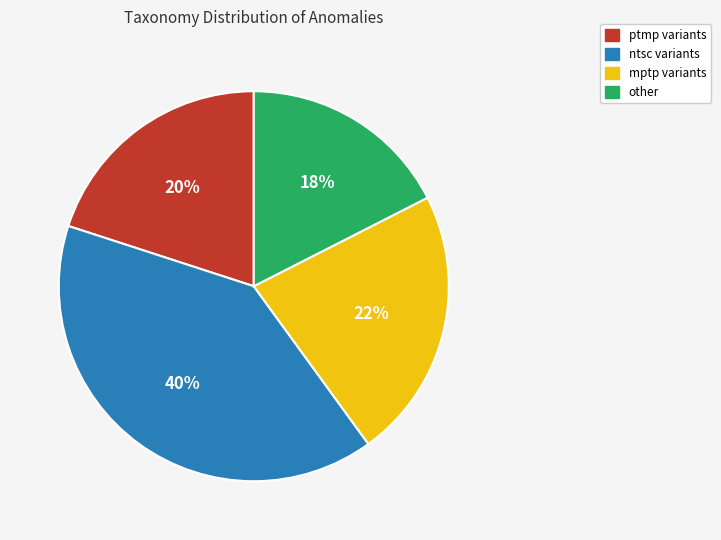

Does any single category account for the majority?

No